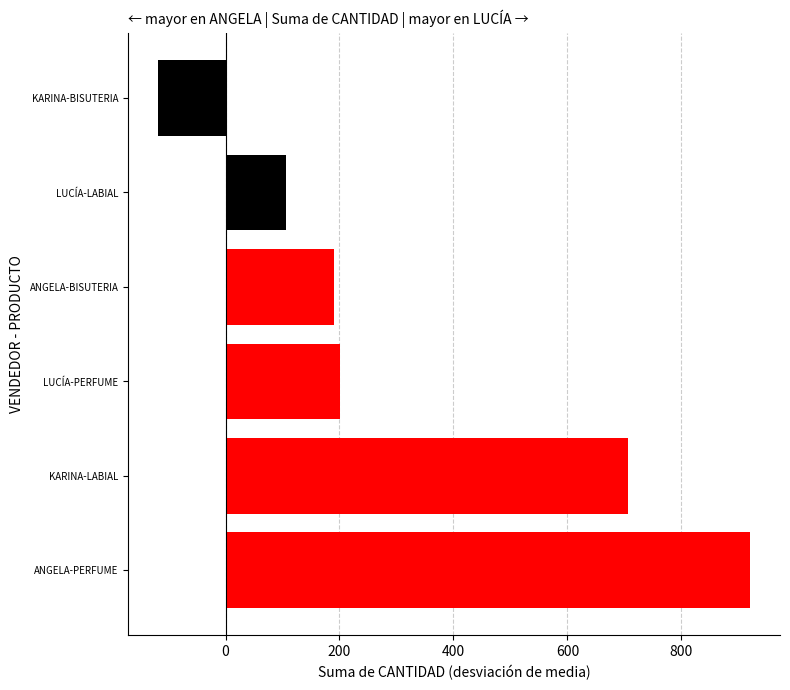

Reading bottom to top, list all the values displayed in this chart.

921.1	706.1	201.1	191.1	106.1	-118.9